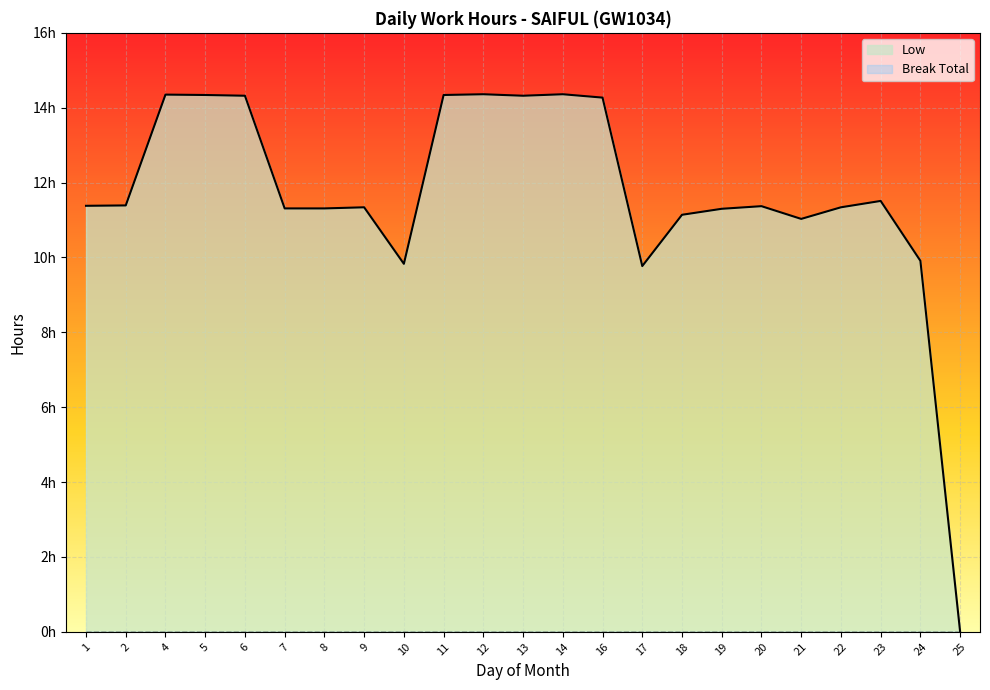

The chart shows a value of 11.3 at 22. True or false?

True